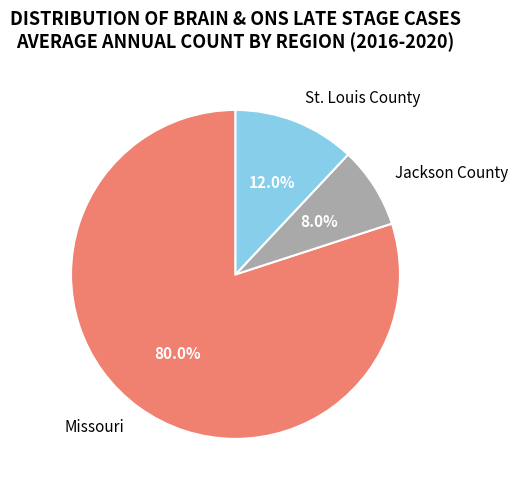

To the nearest percent, what percentage of the pie is St. Louis County?

12%